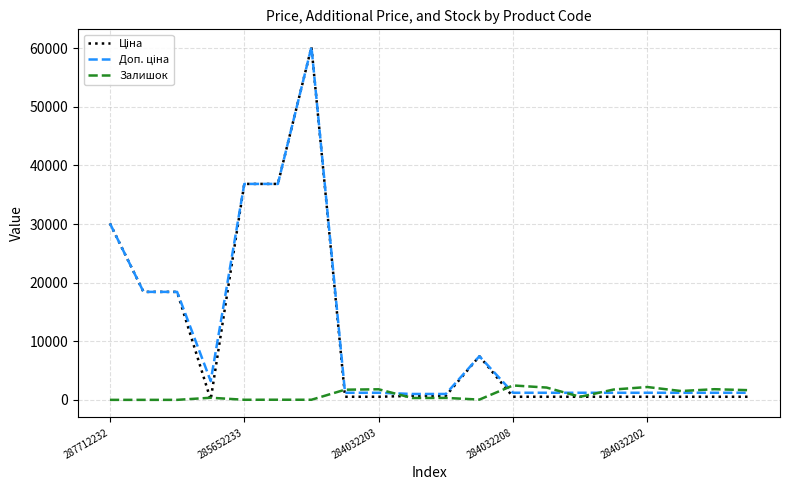

How many intersections are there between Залишок and Доп. ціна?

5